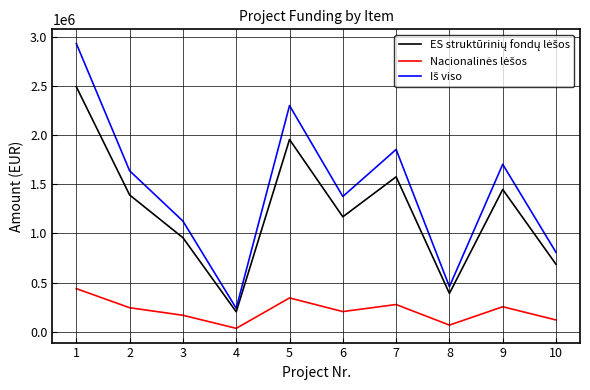

What is the spread (max minus min) of values at 8?

391000.0